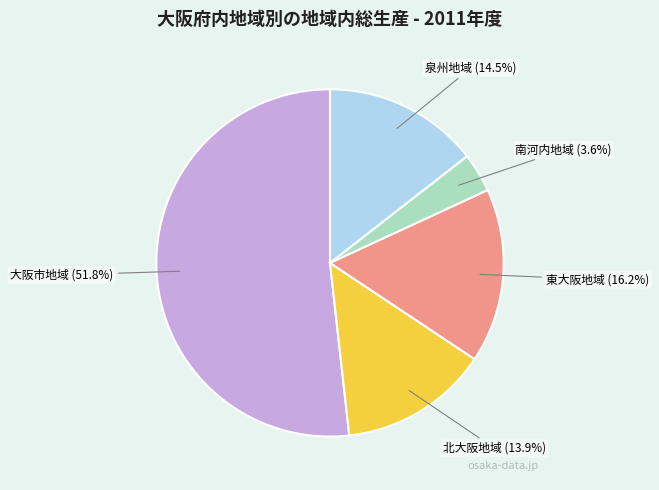

Between 大阪市地域 and 泉州地域, which is larger?

大阪市地域